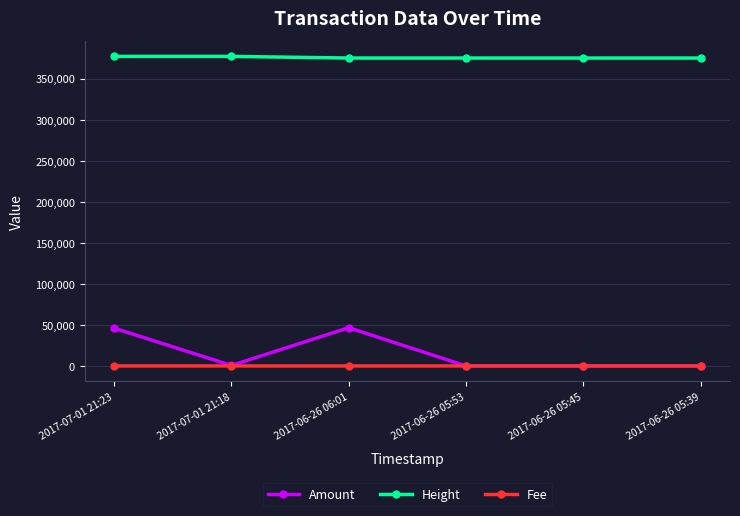

True or false: Fee and Height intersect in this chart.

False